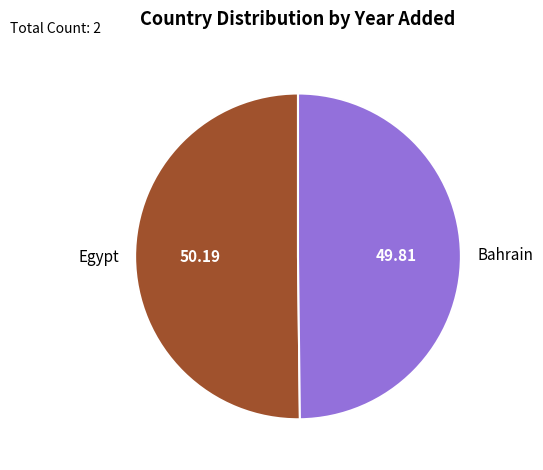

Do Bahrain and Egypt together represent more than half of the pie?

Yes